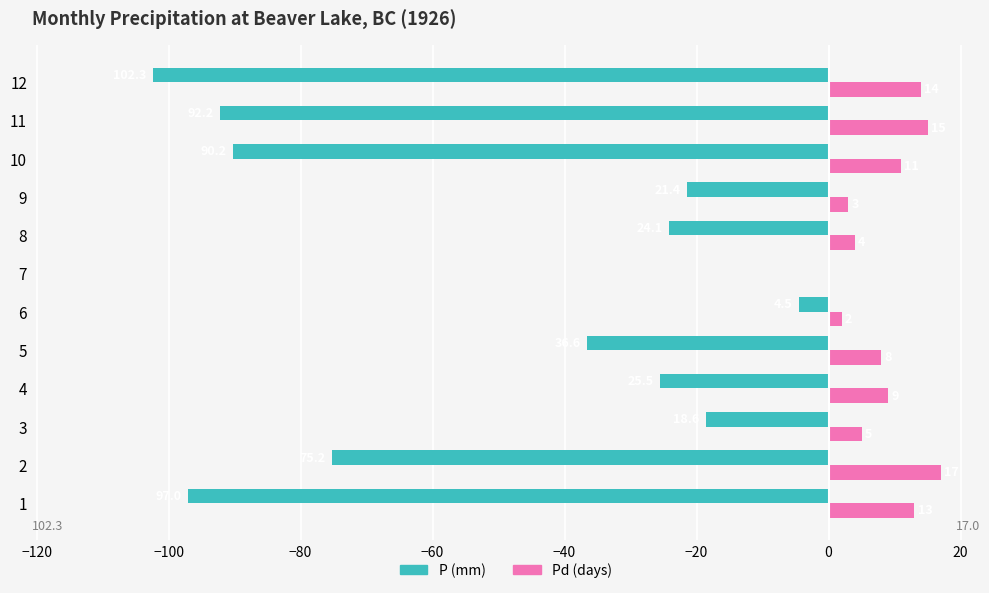

How many data points in P (mm) are above -25?

5